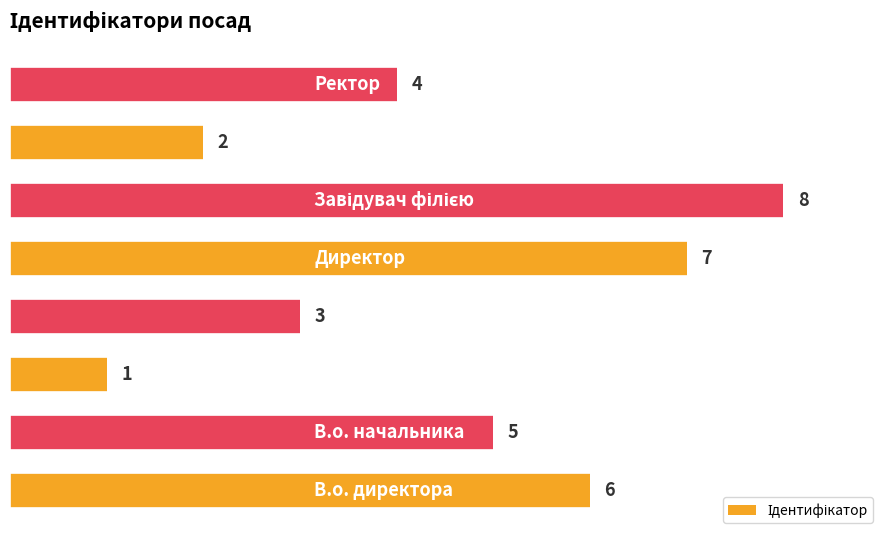

How many values are between 3 and 7?

5